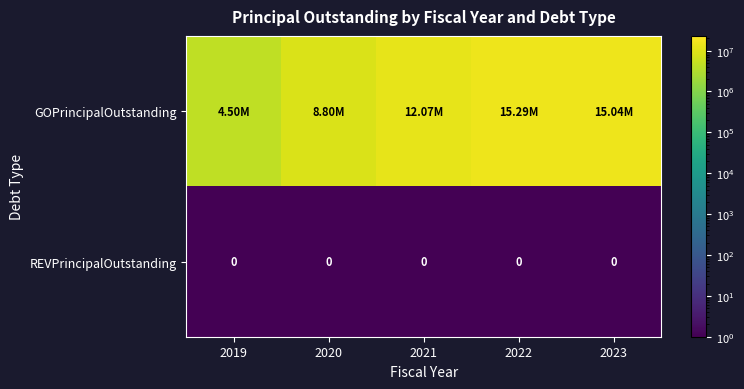

What is the sum of the GOPrincipalOutstanding values at 2022 and 2021?

27365000.0